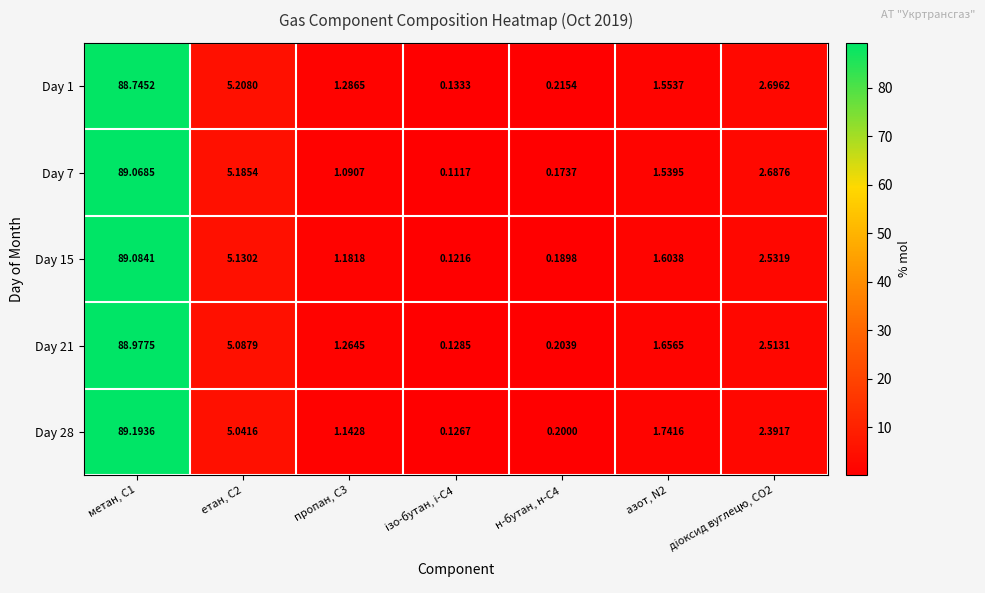

How many series are shown in this chart?

5